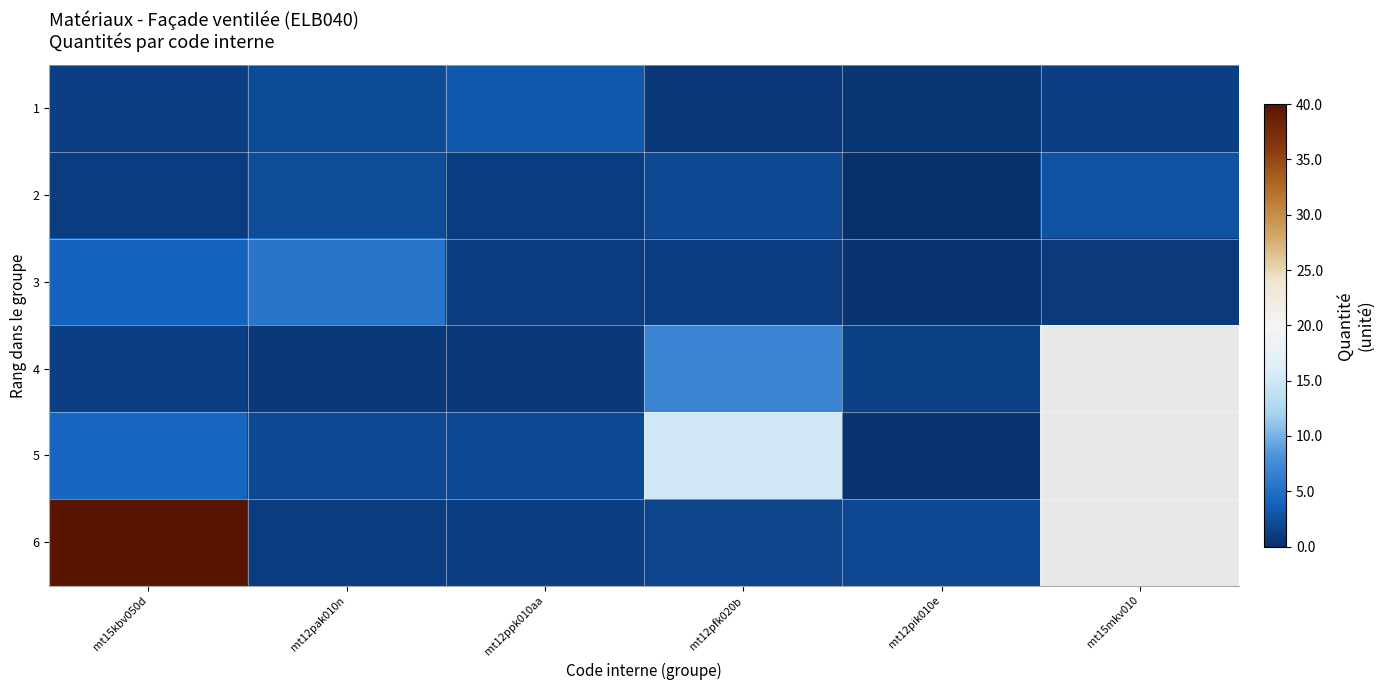

True or false: 2 has a value of 0.5 at mt12ppk010aa.

False